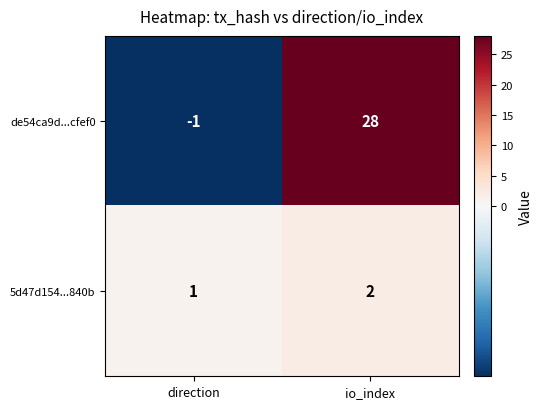

What is the average value of the de54ca9d...cfef0 series?

14